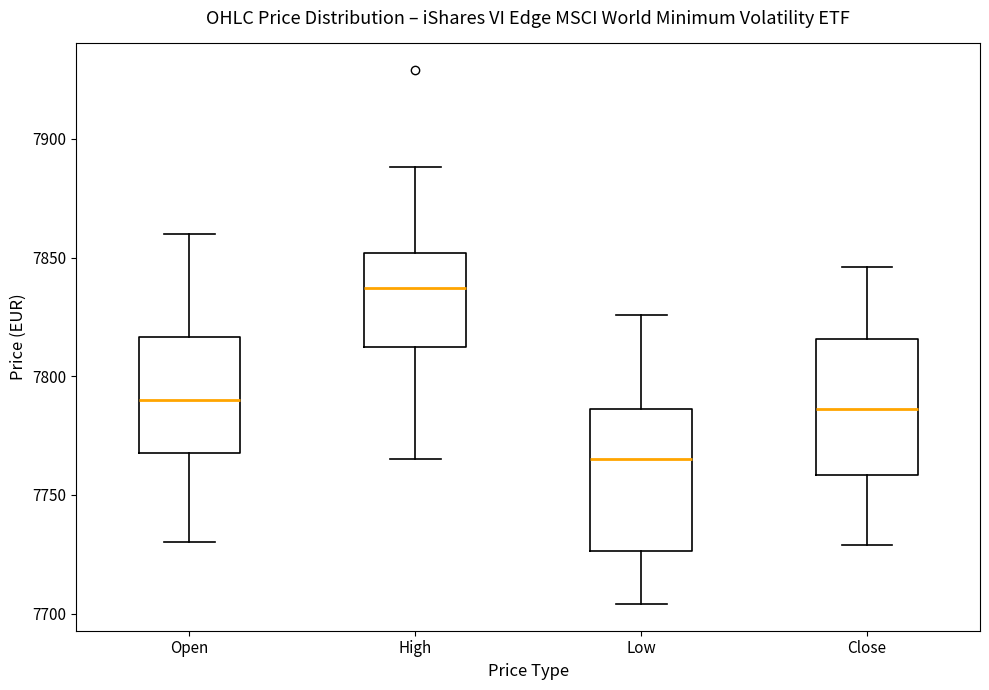

Reading left to right, transcribe this box plot: for each box, give where its median line is, the range the box spans, and where its two whiskers end, as read against the y-axis. The values are not printed on the chart, so give them approximately, as read against the axis.

Open: median 7790, box 7770 to 7815, whiskers 7730 to 7860
High: median 7835, box 7815 to 7850, whiskers 7765 to 7890
Low: median 7765, box 7725 to 7785, whiskers 7705 to 7825
Close: median 7785, box 7760 to 7815, whiskers 7730 to 7845